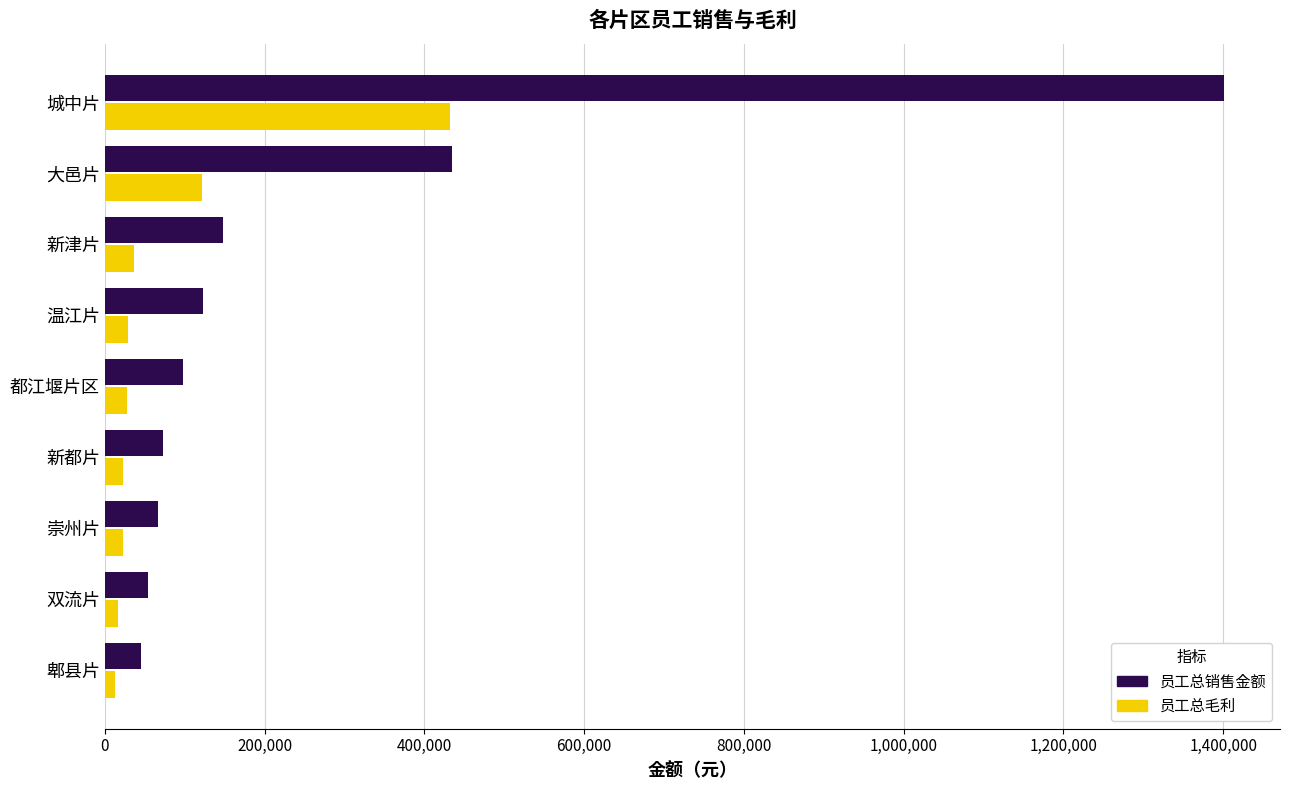

Is it true that 员工总毛利 equals 122172.6 at 大邑片?

True